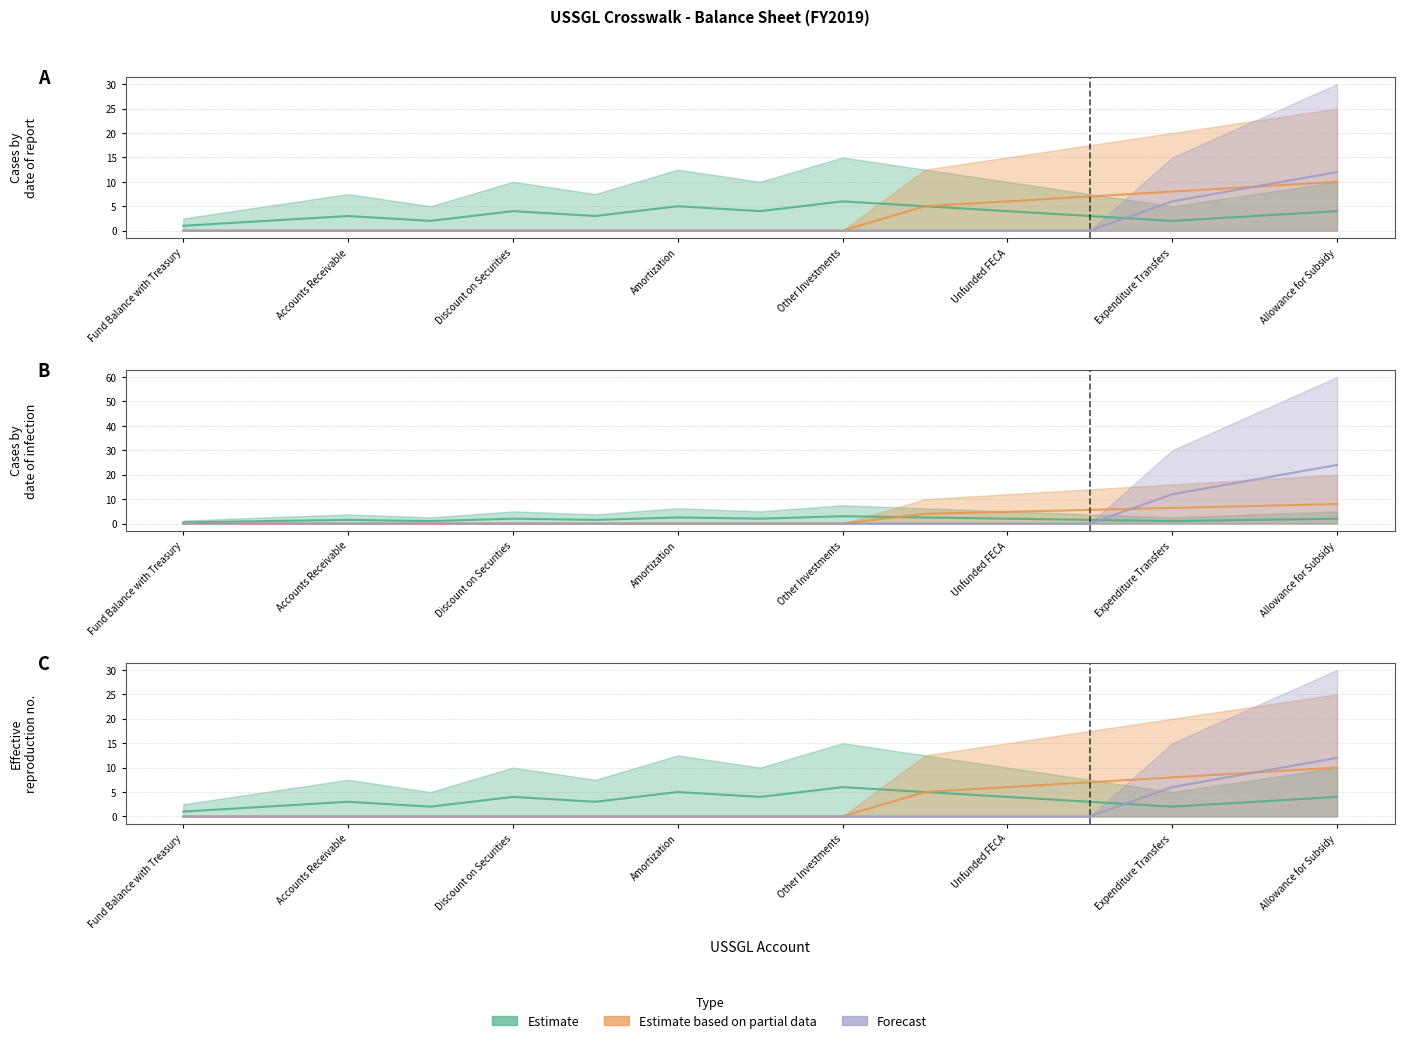

True or false: Estimate based on partial data and Estimate cross at least once.

False